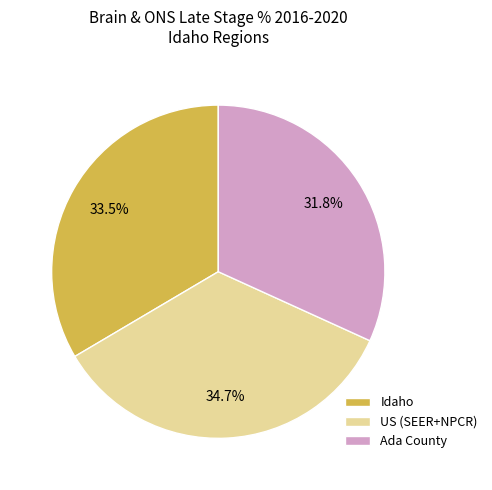

How many segments does this pie chart have?

3